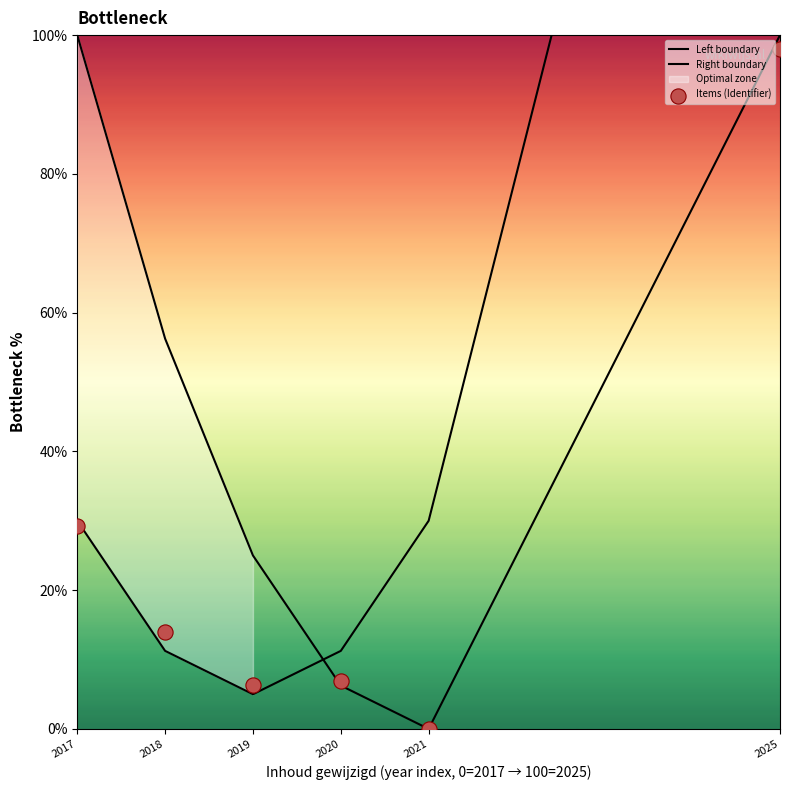

At which category is the sum across all series the highest?

2025